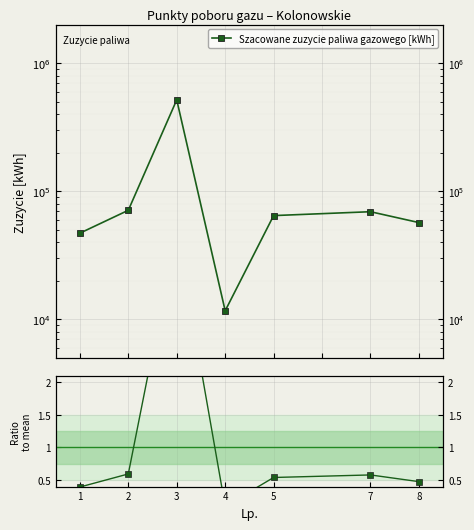

What value does the Szacowane zuzycie paliwa gazowego [kWh] series have at 1?

46976.0